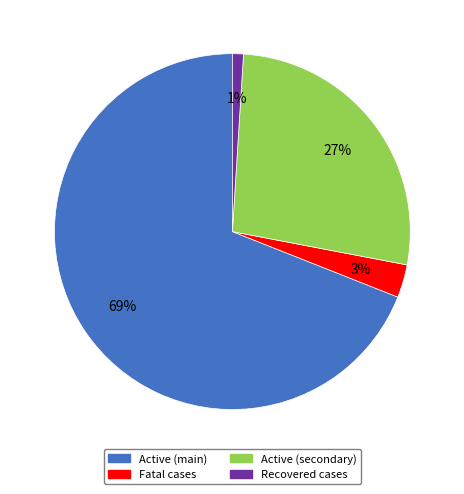

To the nearest percent, what is the difference between the largest and smallest slice percentages?

68%